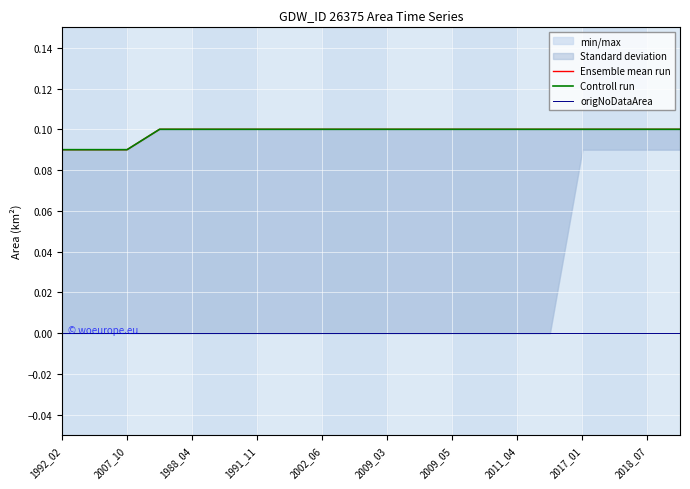

Reading right to left, transcribe all the data shown in this chart.

Ensemble mean run: 0.1	0.1	0.1	0.1	0.1	0.1	0.1	0.1	0.1	0.1	0.1	0.1	0.1	0.1	0.1	0.1	0.1	0.1	0.1	0.1
Controll run: 0.1	0.1	0.1	0.1	0.1	0.1	0.1	0.1	0.1	0.1	0.1	0.1	0.1	0.1	0.1	0.1	0.1	0.1	0.1	0.1
origNoDataArea: 0.0	0.0	0.0	0.0	0.0	0.0	0.0	0.0	0.0	0.0	0.0	0.0	0.0	0.0	0.0	0.0	0.0	0.0	0.0	0.0